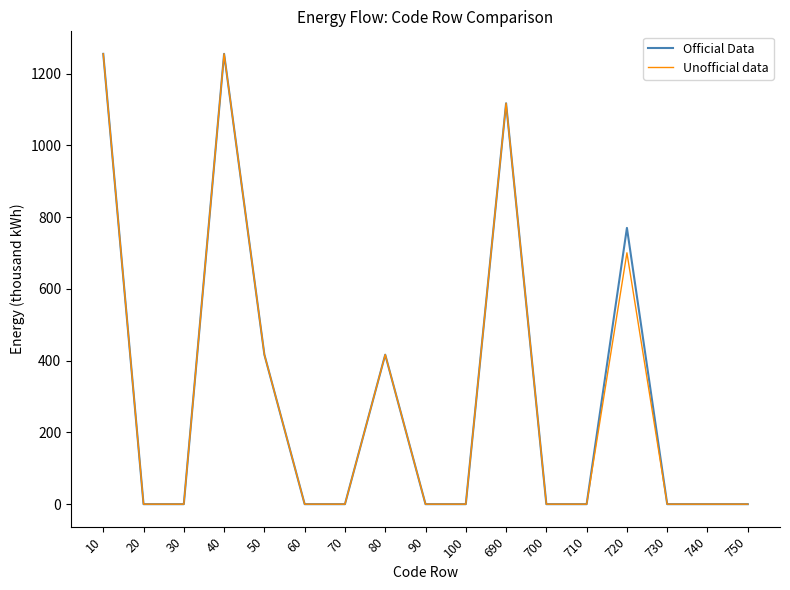

How many lines are shown in the chart?

2